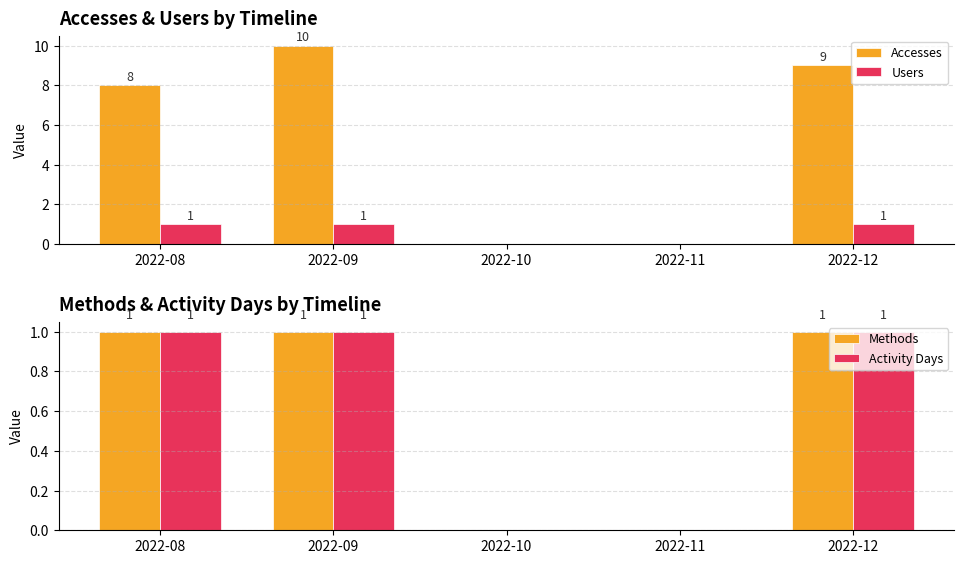

The value of Users at 2022-11 is 1. True or false?

False